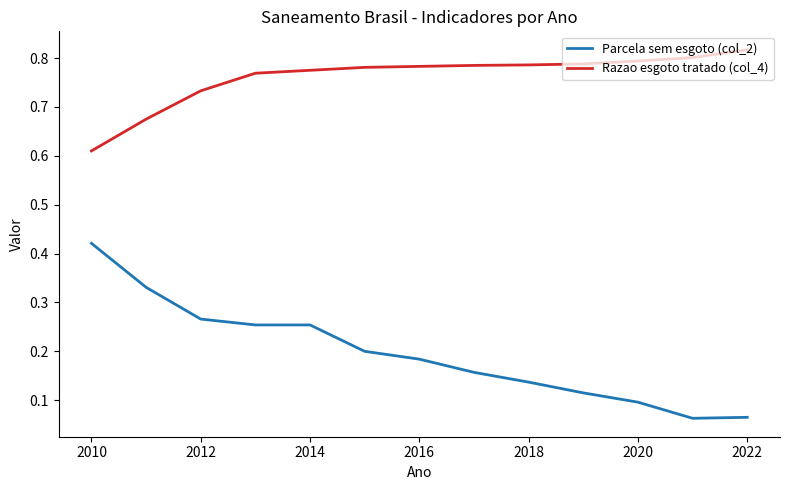

Which series has the largest total across all categories?

Razao esgoto tratado (col_4)